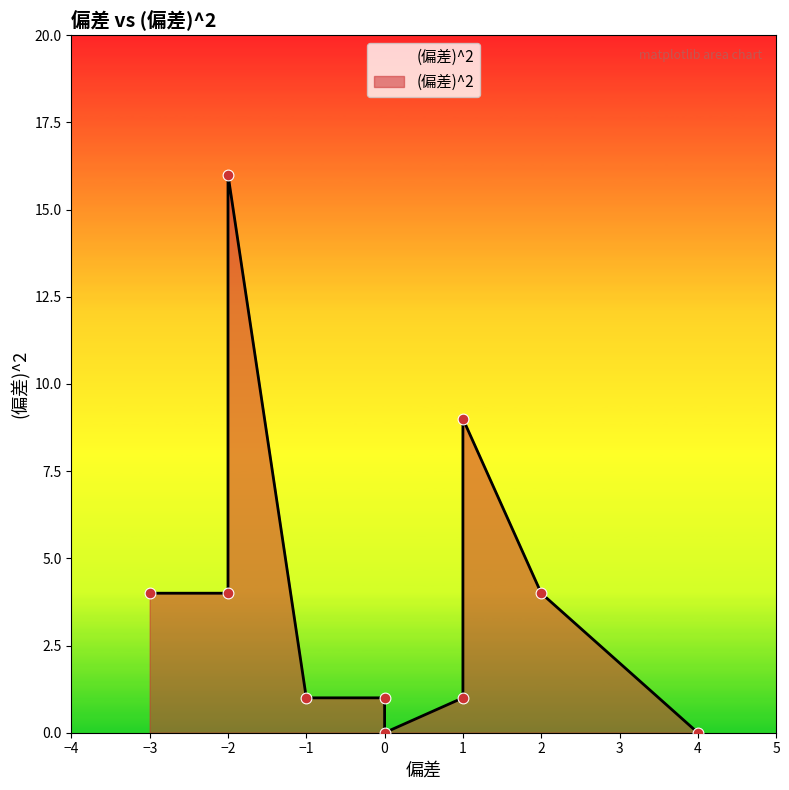

What is the change in value from -2 to 1?

-7